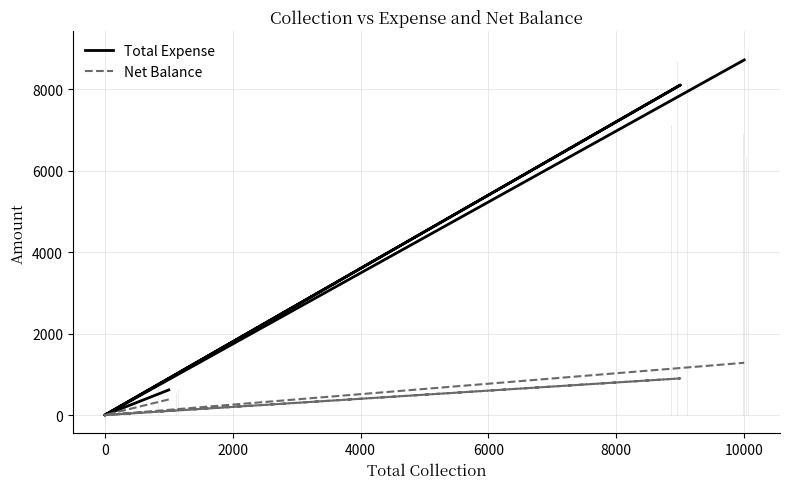

How many interior local peaks does the Total Expense series have?

1